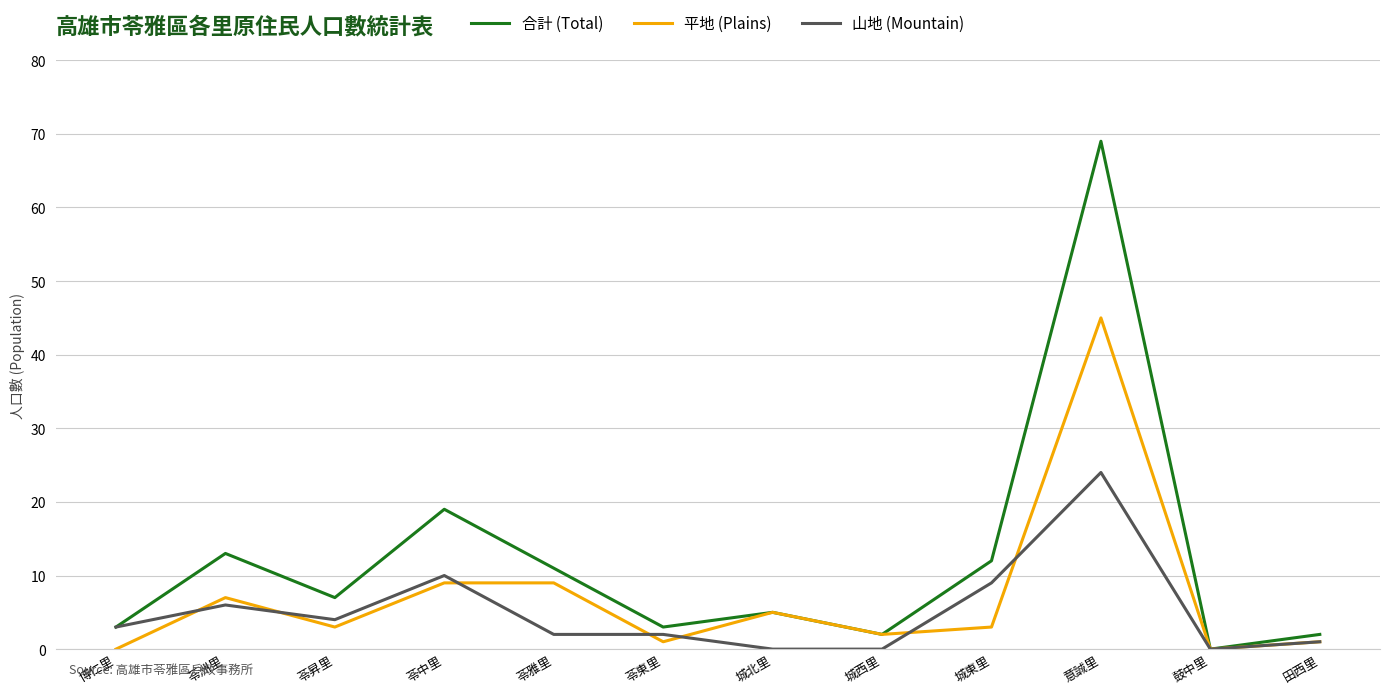

How many lines are shown in the chart?

3